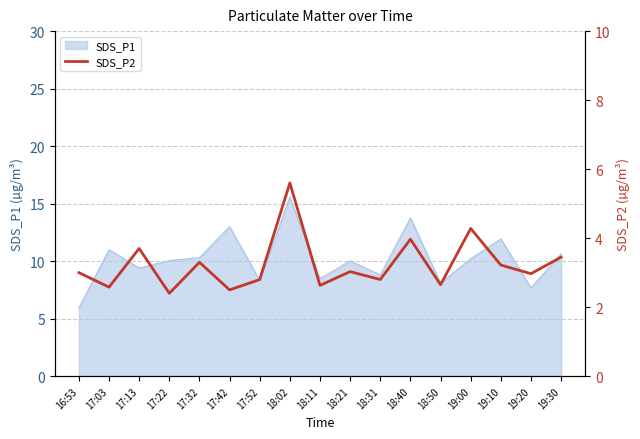

Where is the data nearest to the value 4?

18:40